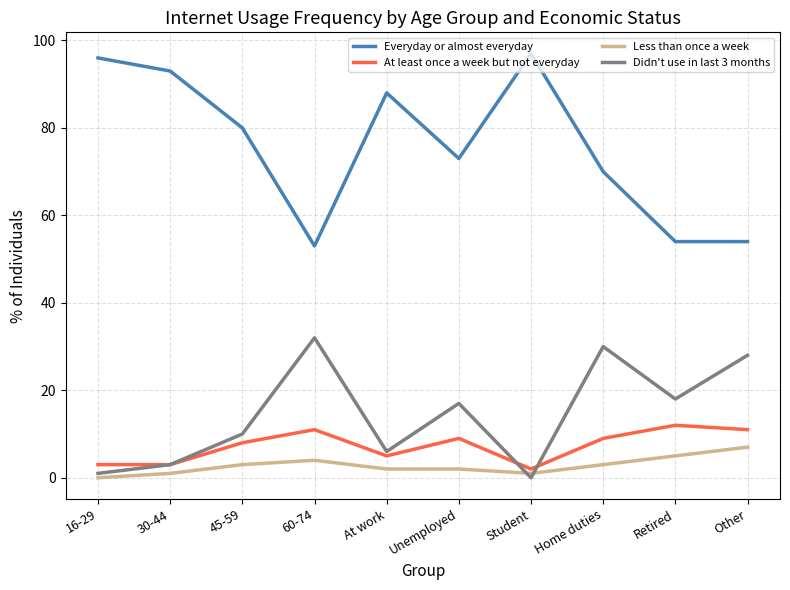

True or false: Everyday or almost everyday and At least once a week but not everyday cross at least once.

False